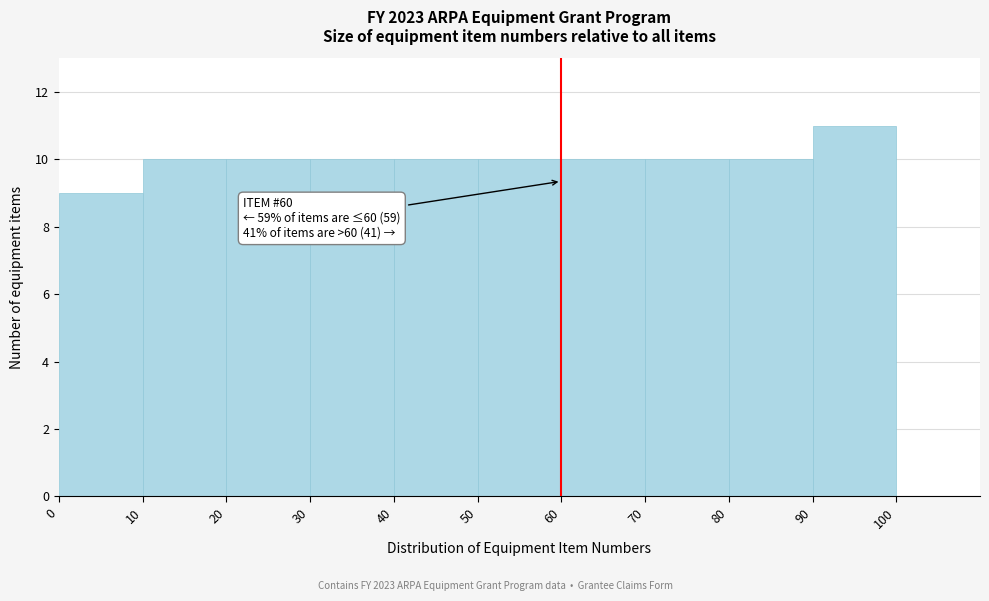

Which range on the x-axis has the tallest bar?

90 to 100